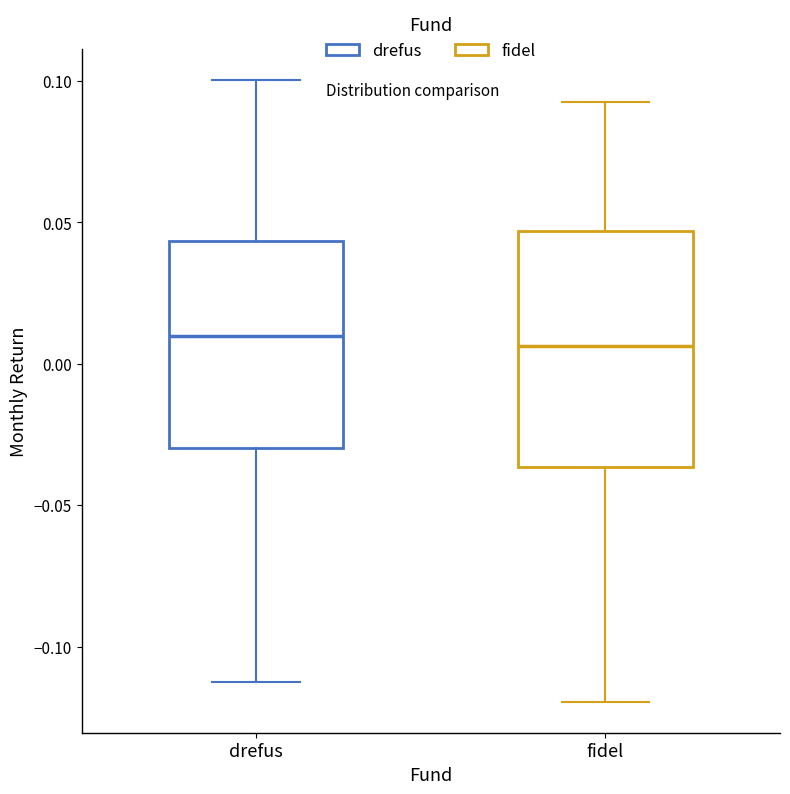

Comparing the boxes themselves (not the whiskers), which one is the tallest?

fidel